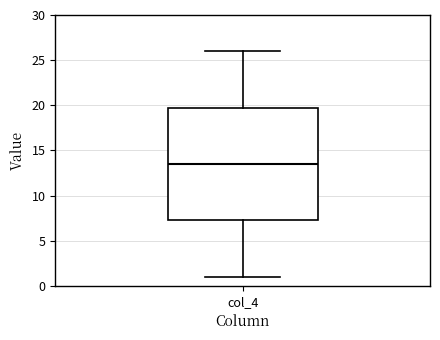

Read this box plot against the y-axis: the position of the median line, the range covered by the box, and the ends of both whiskers. The values are not printed on the chart, so give them approximately, as read against the axis.

median 13.5, box 7.5 to 20.0, whiskers 1.0 to 26.0